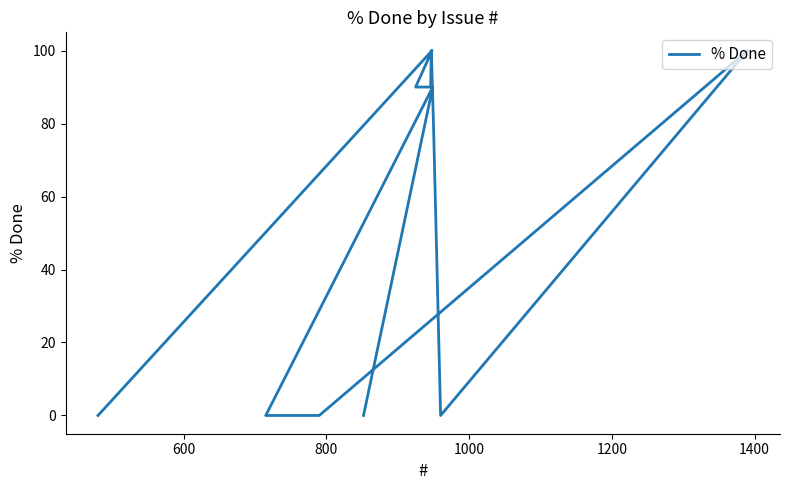

How many values are between 0 and 100?

12